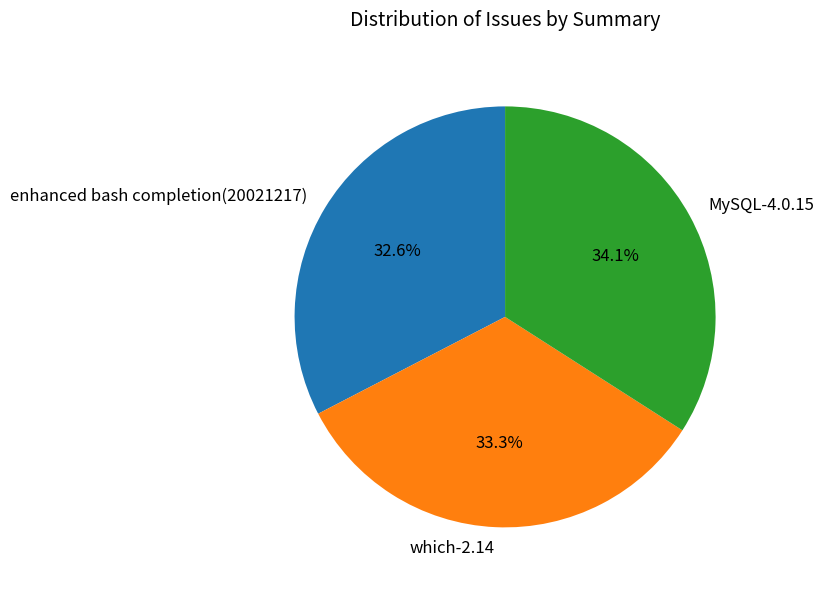

What percentage is the MySQL-4.0.15 slice, to the nearest percent?

34%